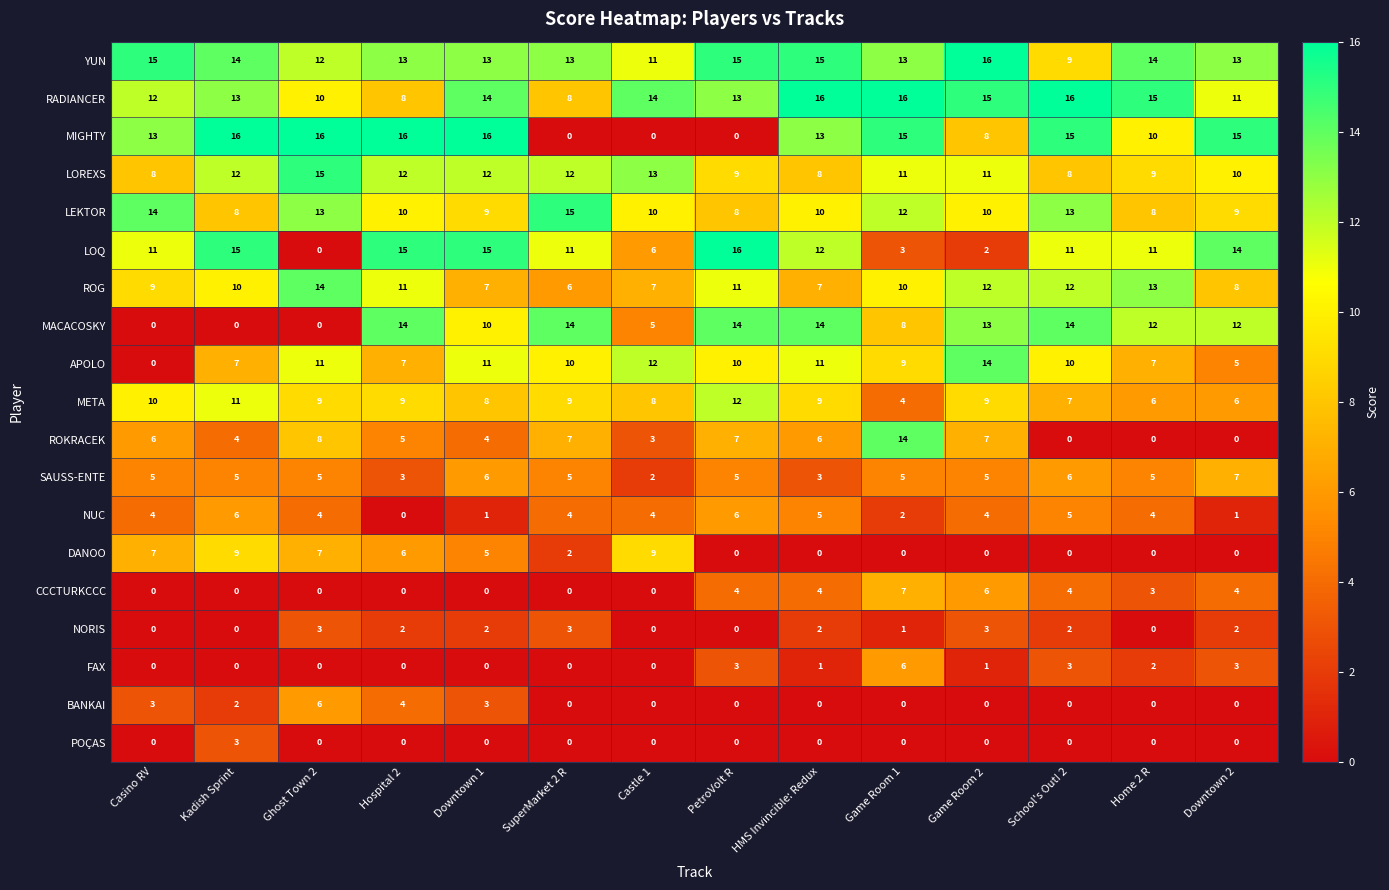

What is the spread (max minus min) of values at HMS Invincible: Redux?

16